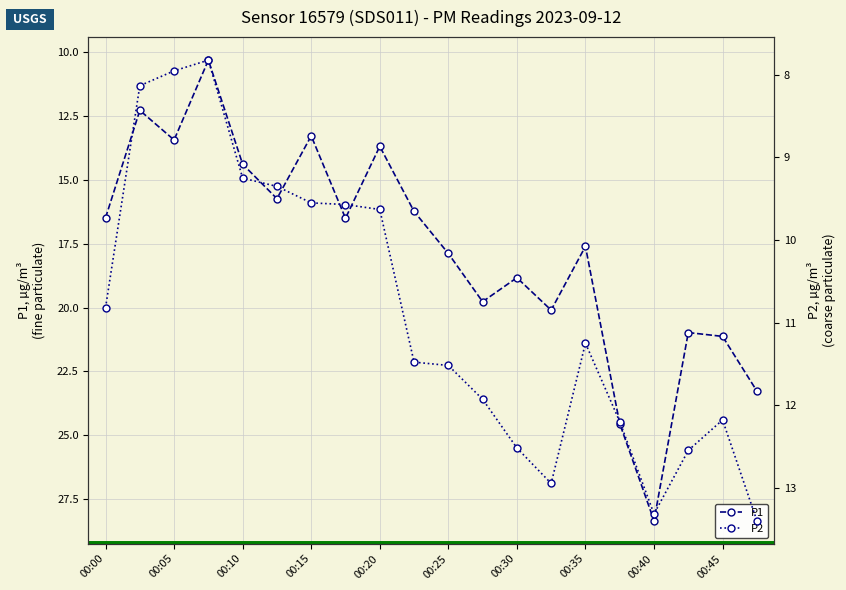

True or false: P2 and P1 intersect in this chart.

False